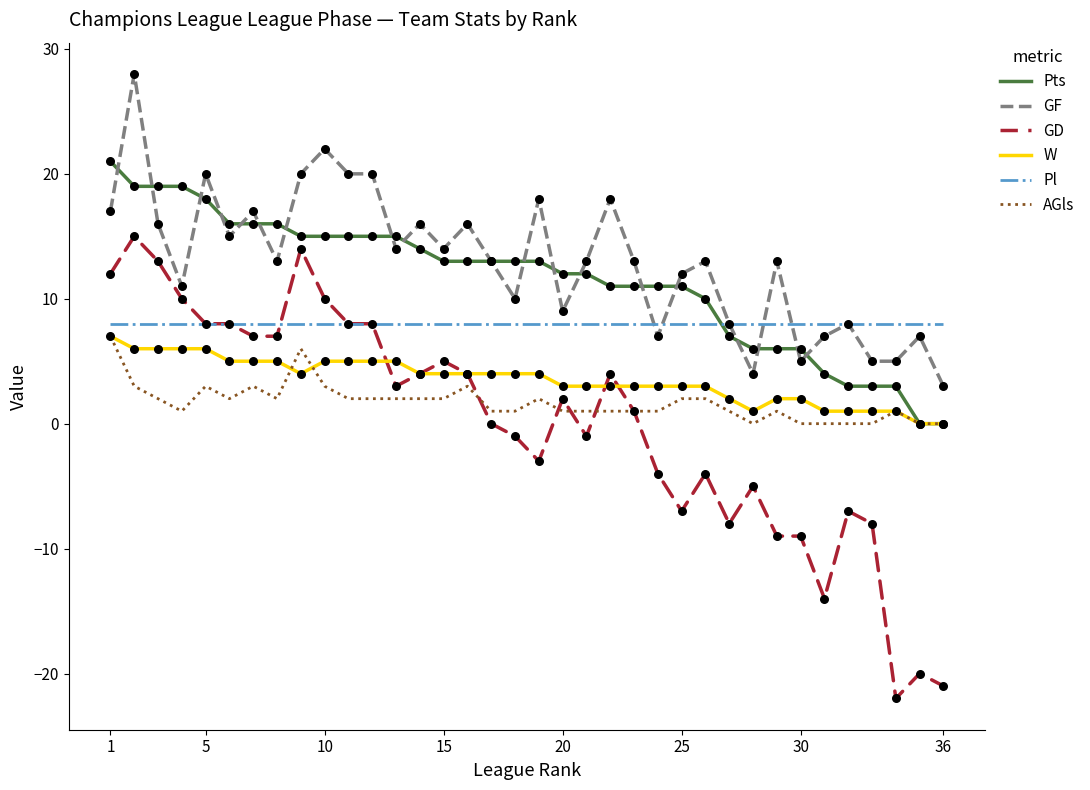

What are all the series names shown in the legend?

Pts, GF, GD, W, Pl, AGls